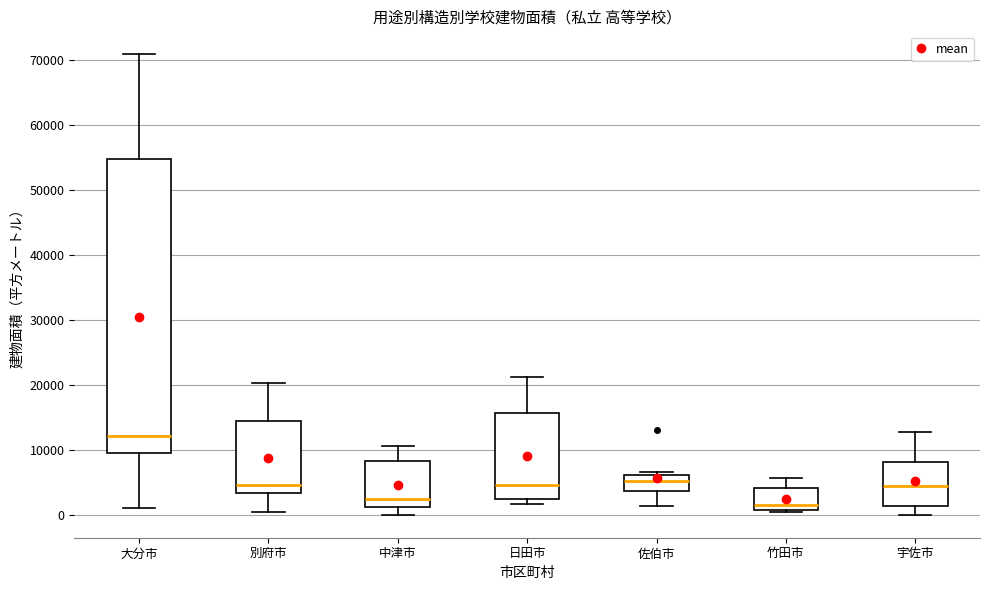

Which box is the tallest, from its lower edge to its upper edge?

大分市